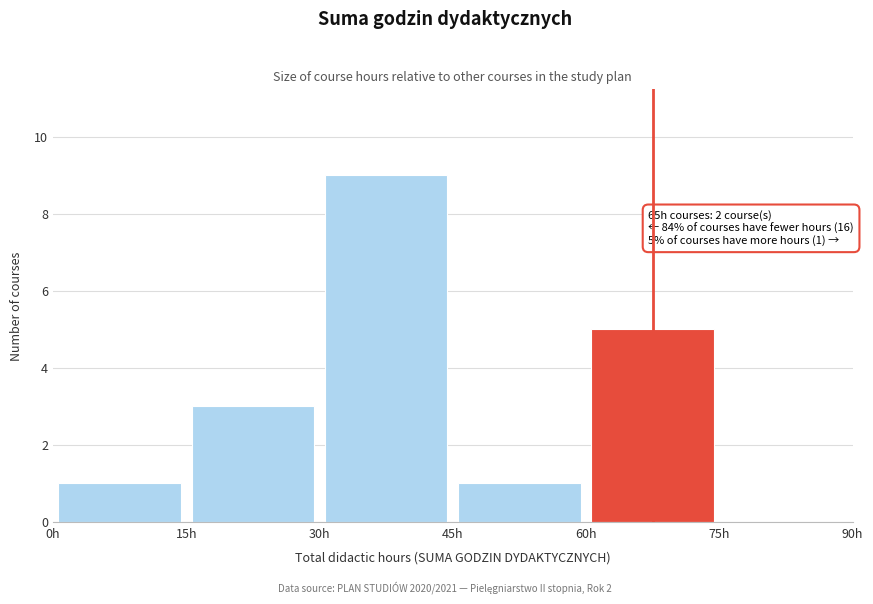

Over which range of the x-axis is the bar tallest?

30 to 45